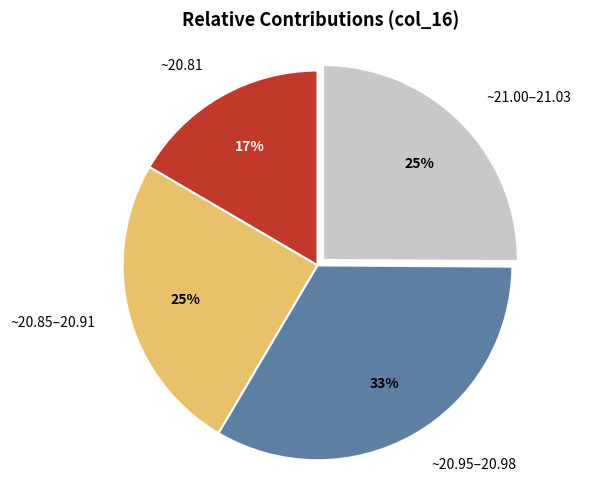

How many slices are in this pie chart?

4